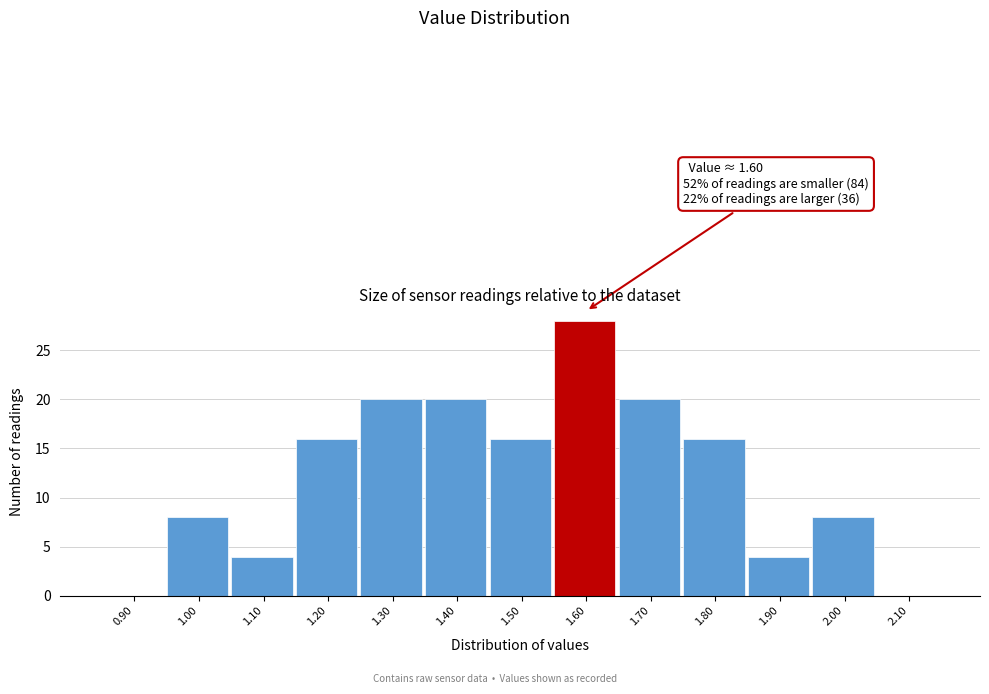

Reading left to right, list all the values displayed in this chart.

0.90=0	1.00=8	1.10=4	1.20=16	1.30=20	1.40=20	1.50=16	1.60=28	1.70=20	1.80=16	1.90=4	2.00=8	2.10=0